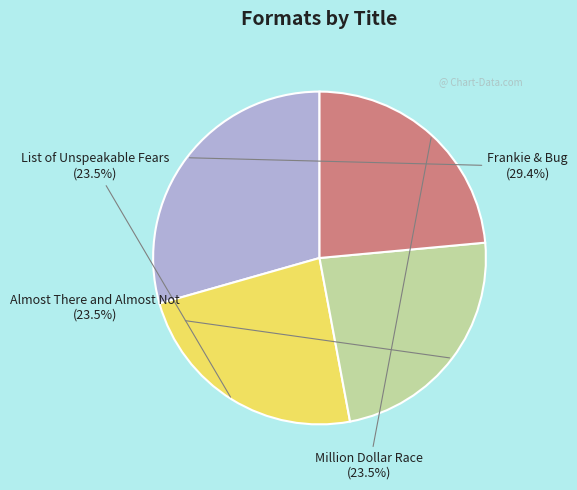

Does any single category account for the majority?

No